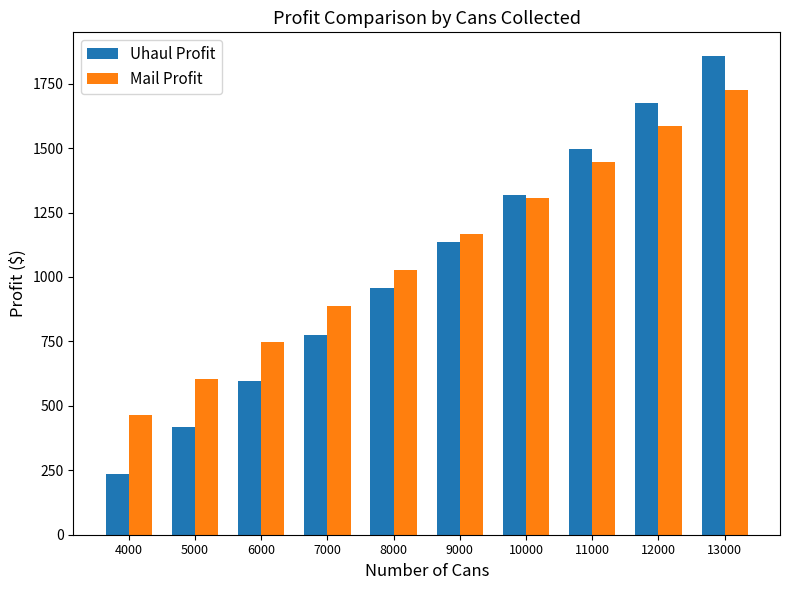

At which category is the sum across all series the highest?

13000